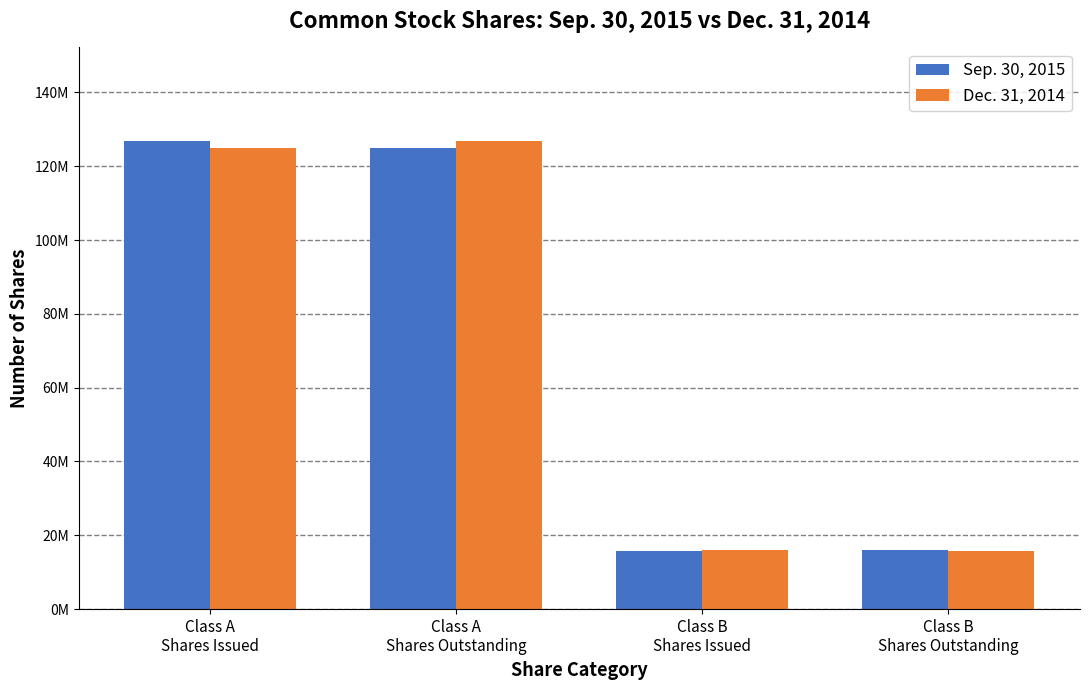

What is the difference between the maximum and minimum values in the Dec. 31, 2014 series?

110979171